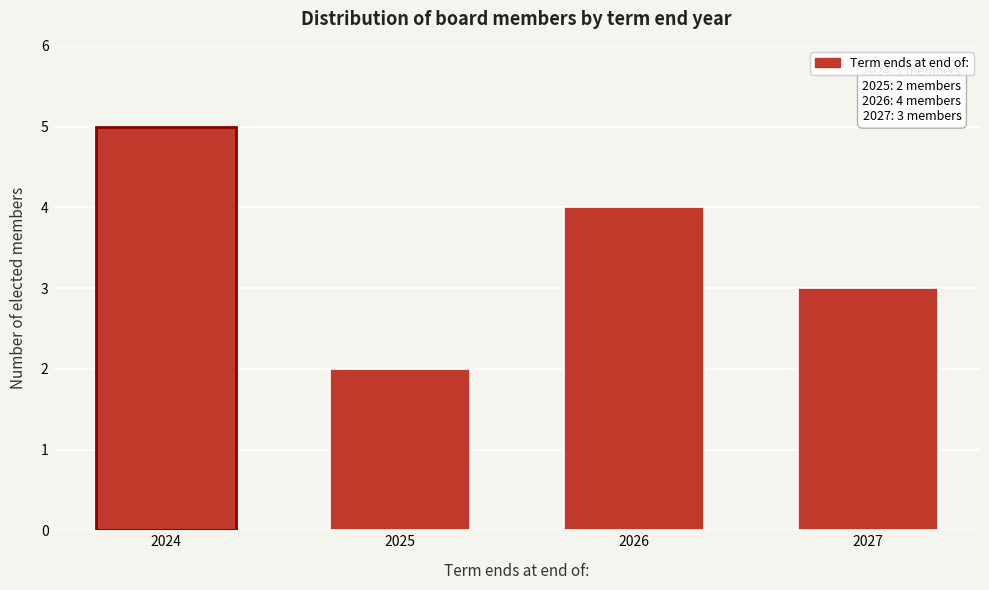

Reading right to left, transcribe all the data shown in this chart.

2027=3	2026=4	2025=2	2024=5